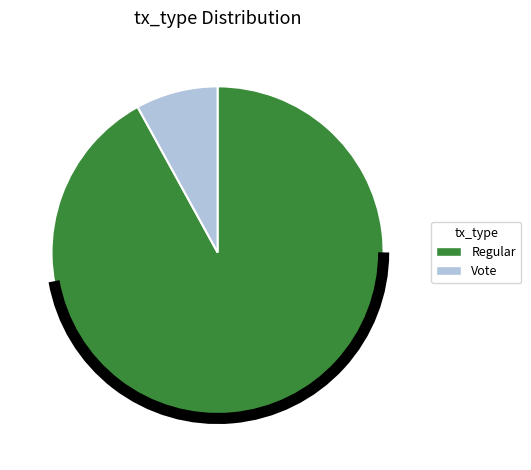

True or false: Regular accounts for 92% of the total.

True